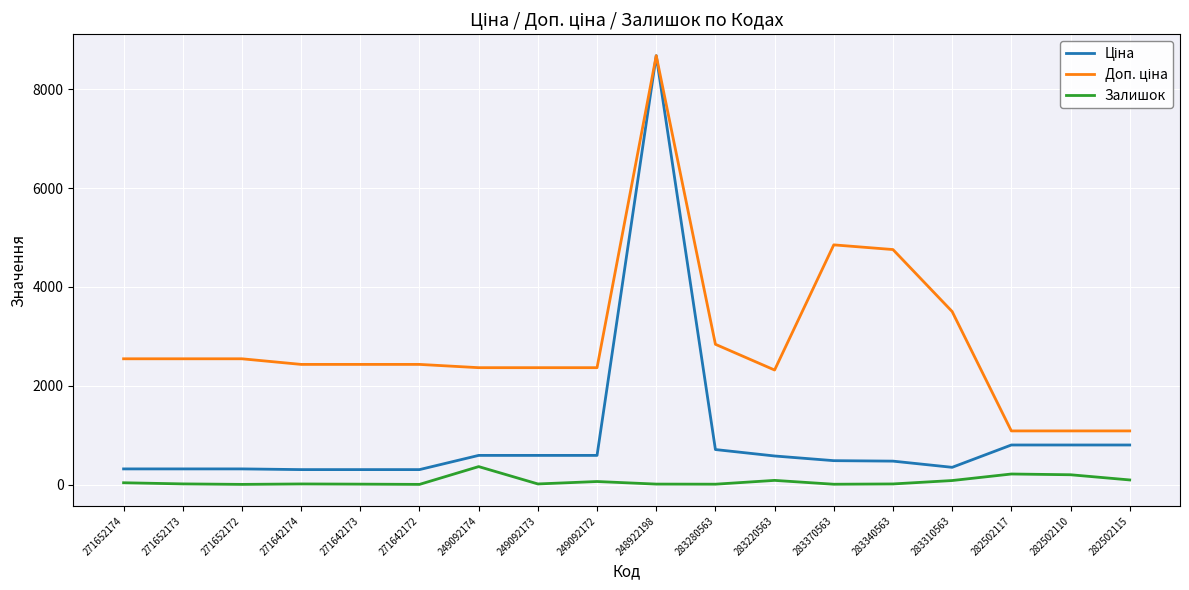

Which category has the highest value across all series?

248922198